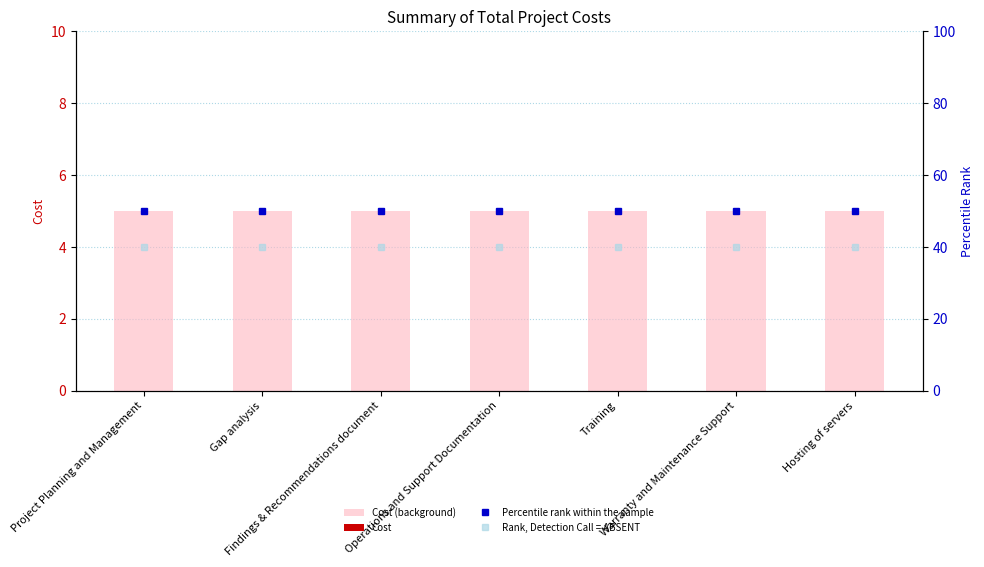

Rank the series at Operations and Support Documentation from lowest to highest value.

Cost, Cost (background), Rank, Detection Call = ABSENT, Percentile rank within the sample